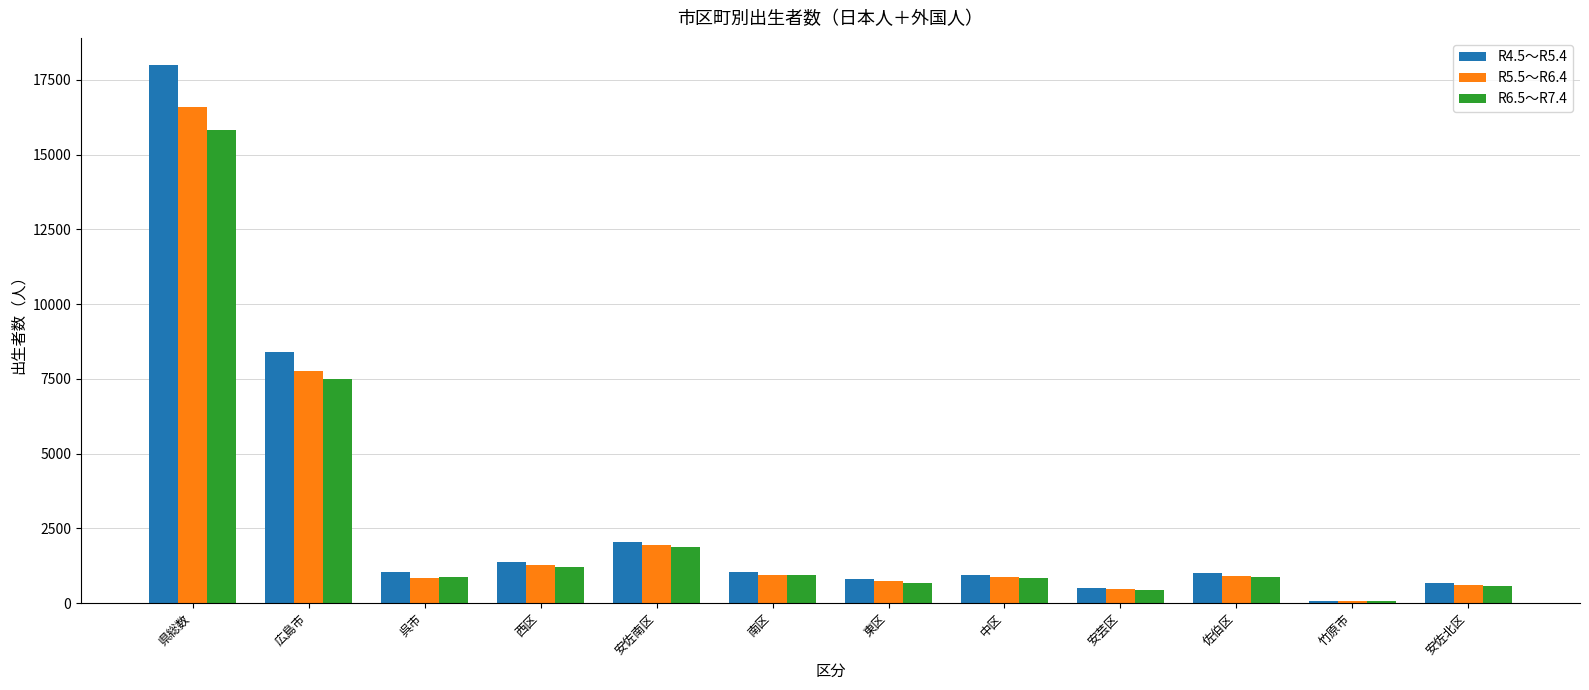

List the series in order of their peak value, highest first.

R4.5～R5.4, R5.5～R6.4, R6.5～R7.4